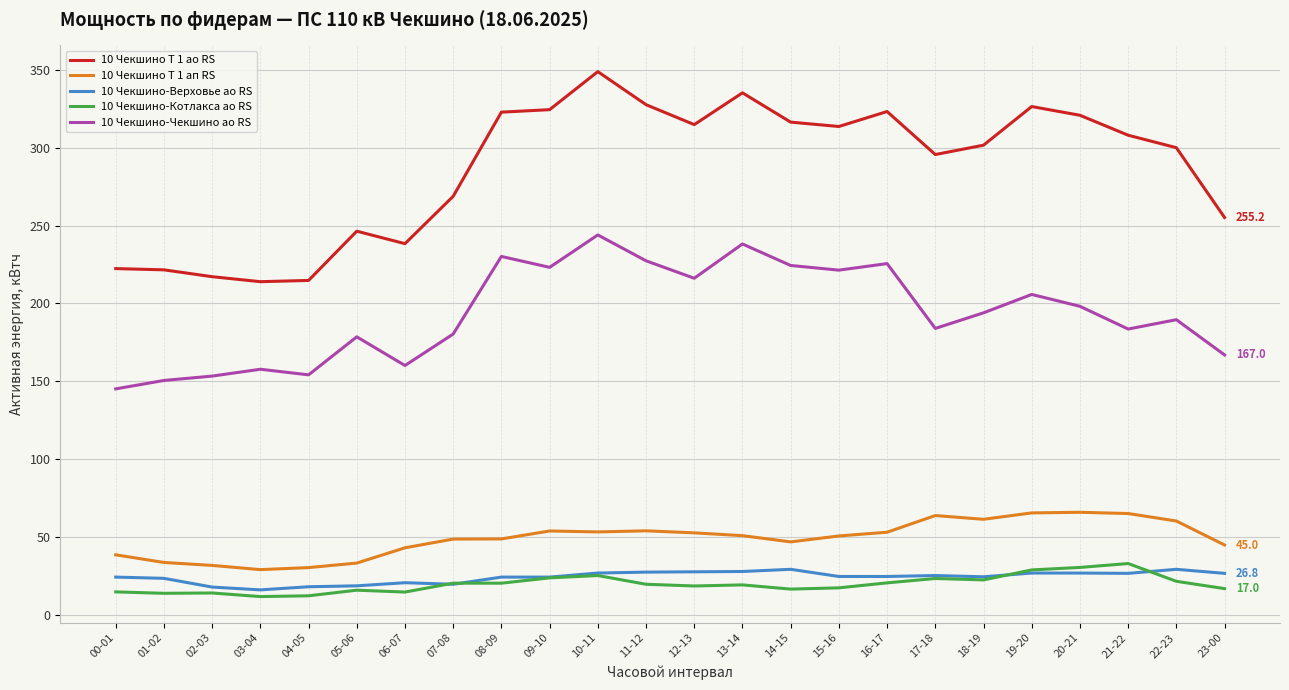

Which series changed the most between 05-06 and 10-11?

10 Чекшино Т 1 ао RS